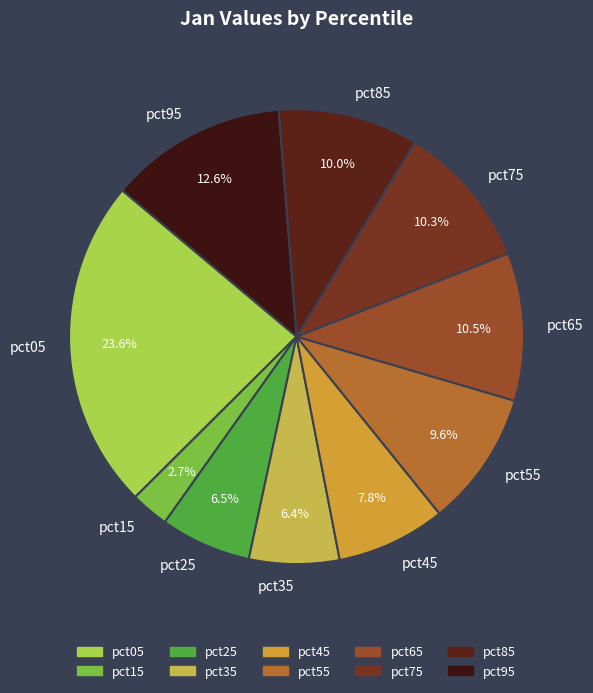

Is pct45 the majority of the pie?

No